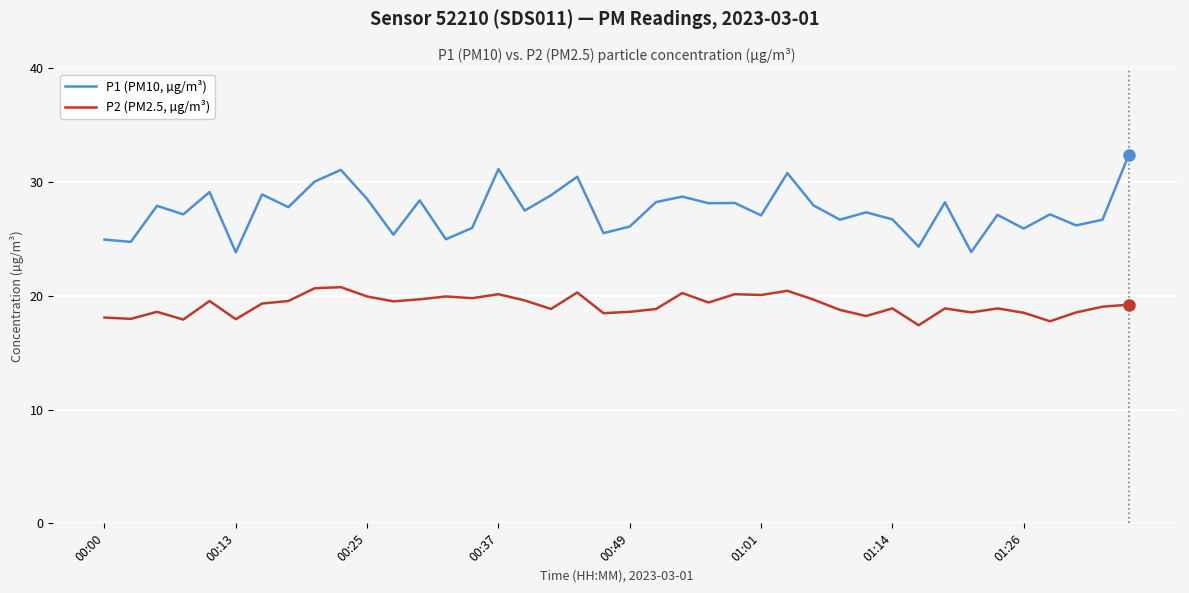

Rank the series by their average value, from lowest to highest.

P2 (PM2.5, µg/m³), P1 (PM10, µg/m³)